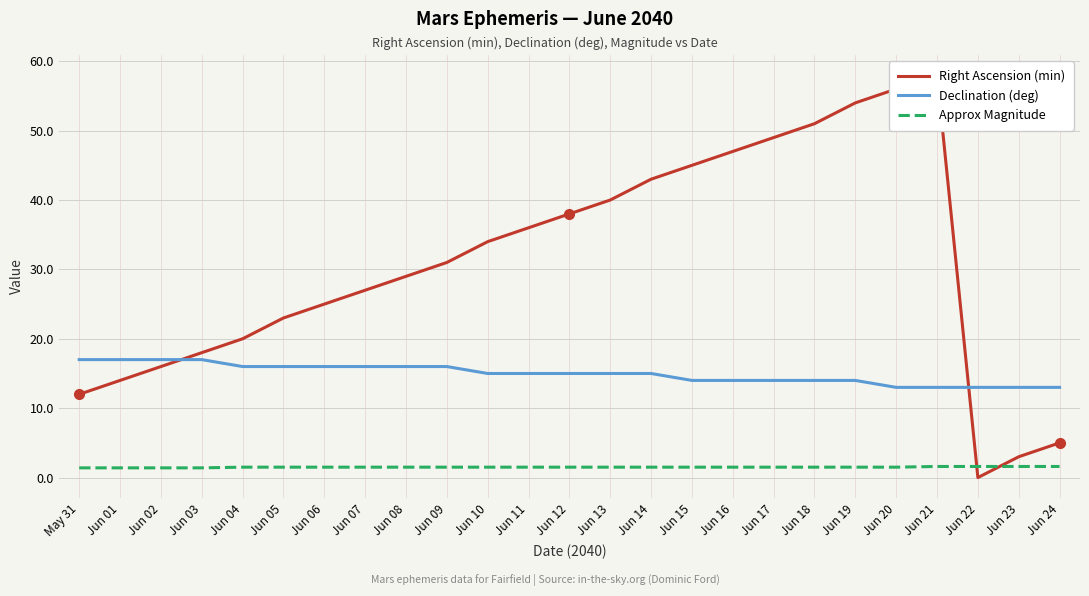

At which category does the chart reach its peak across all series?

Jun 21